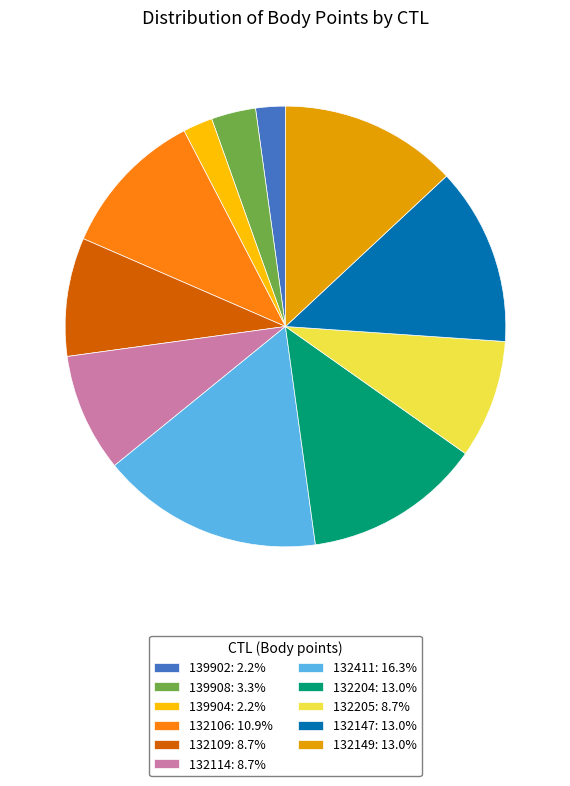

Does any single category account for the majority?

No